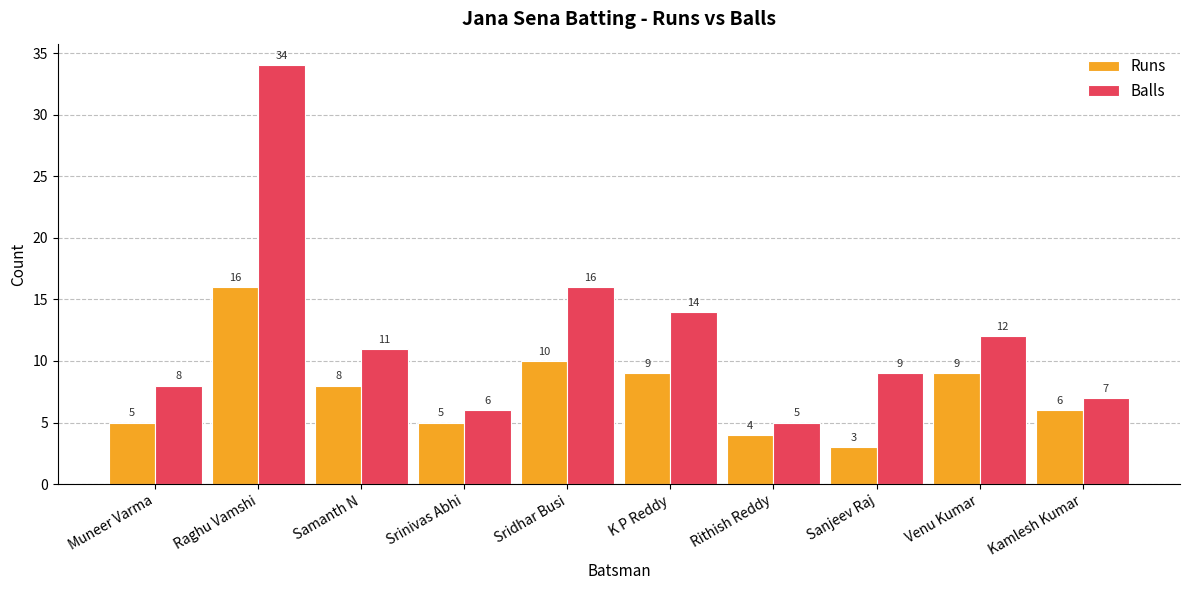

What is the maximum value shown in the chart?

34